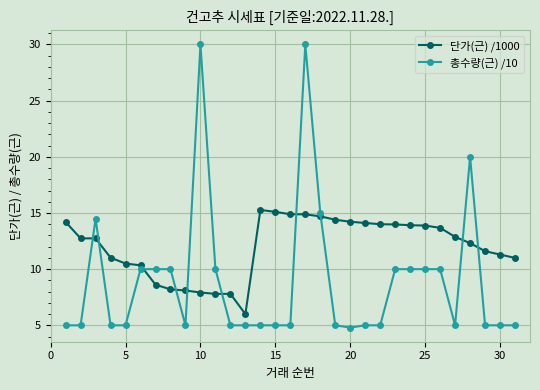

What is the minimum value shown in the chart?

4.8